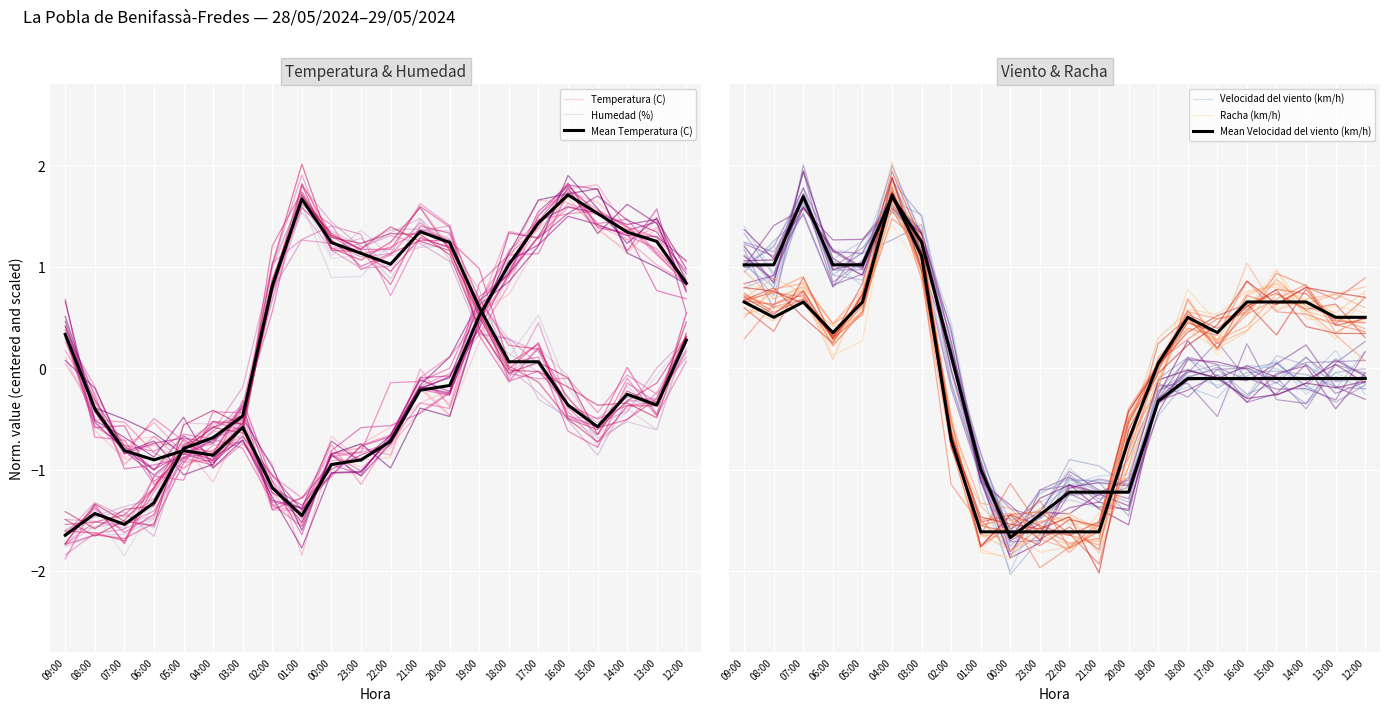

What is the sum of the Humedad (%) values at 07:00 and 13:00?

-1.9